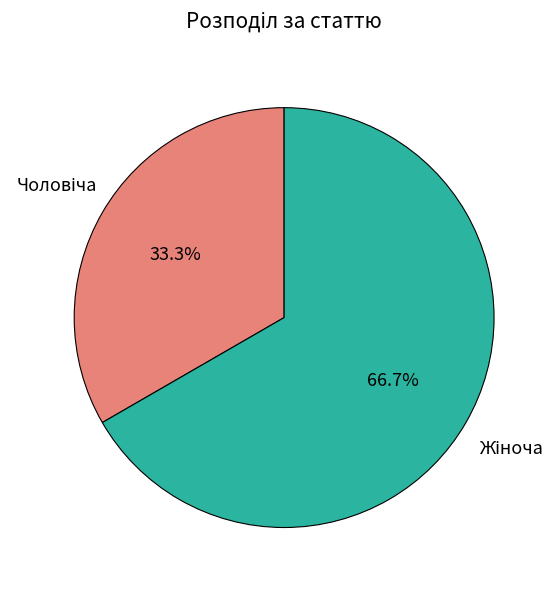

Which slice represents more than half of the pie?

Жіноча